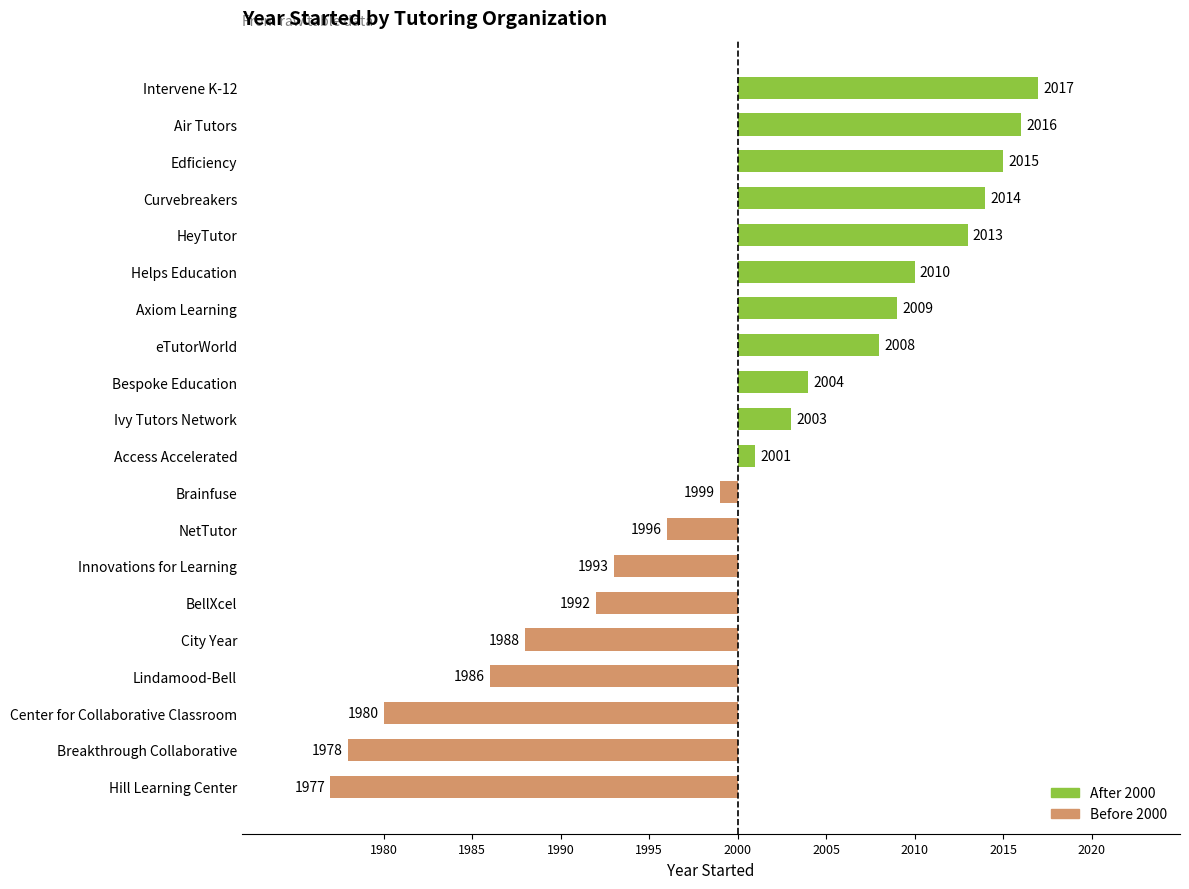

What is the change in value from City Year to Axiom Learning?

+21